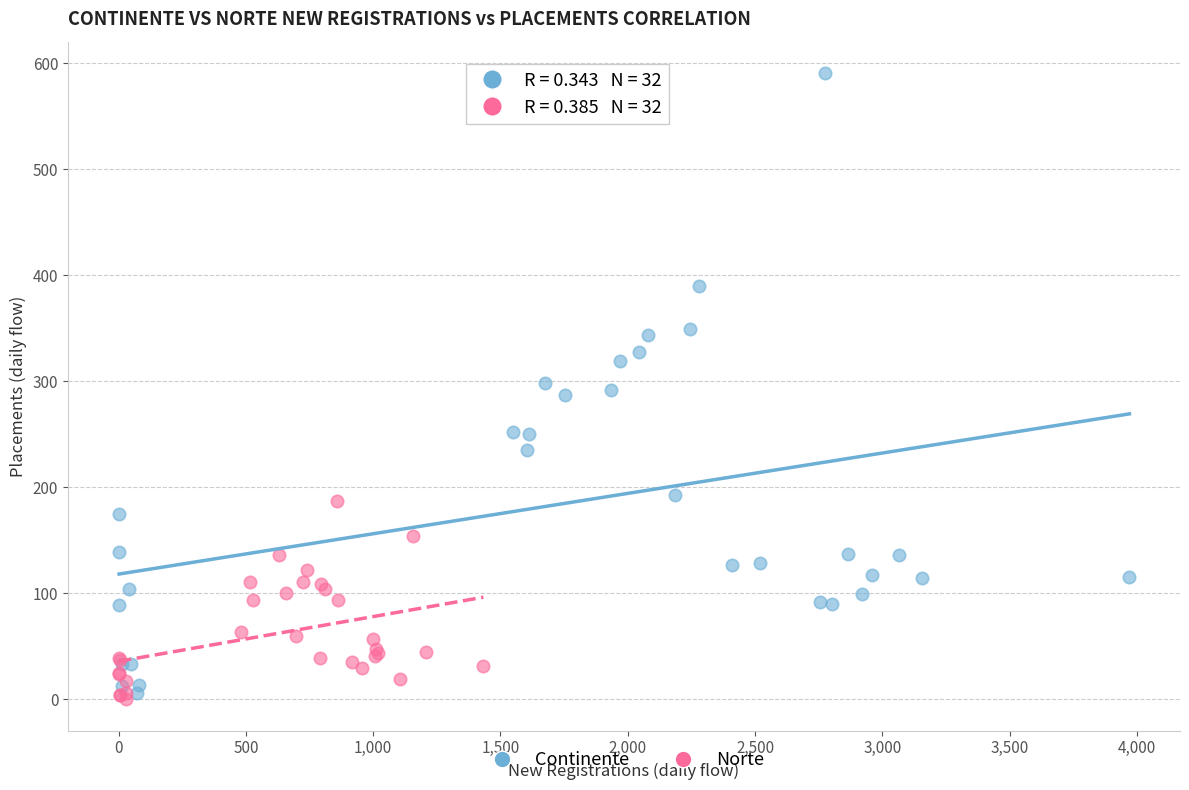

Which series has the widest spread of Y values?

Continente